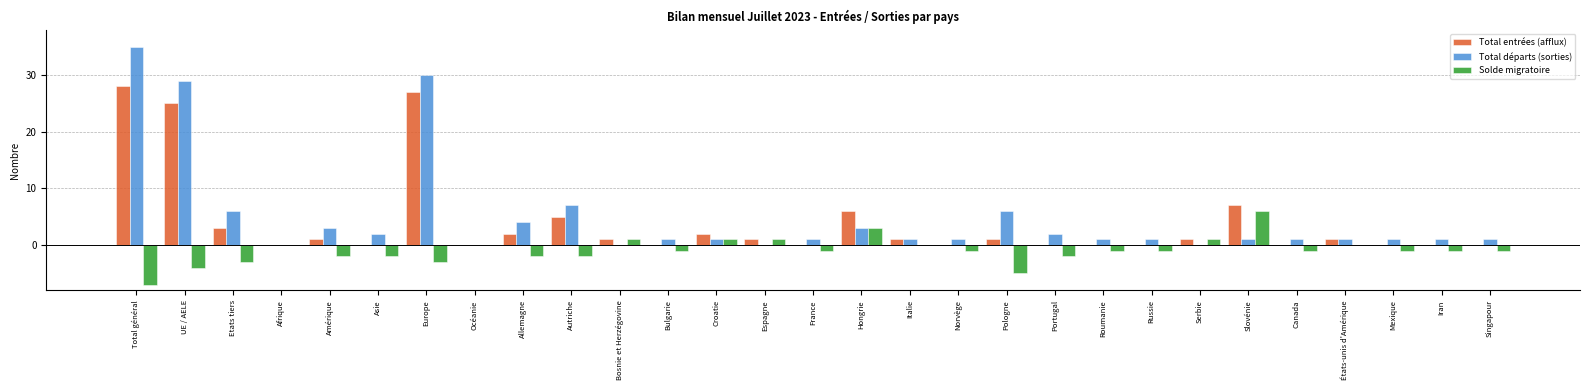

Is the value of Total entrées (afflux) at Roumanie greater than the value of Solde migratoire at Allemagne?

Yes